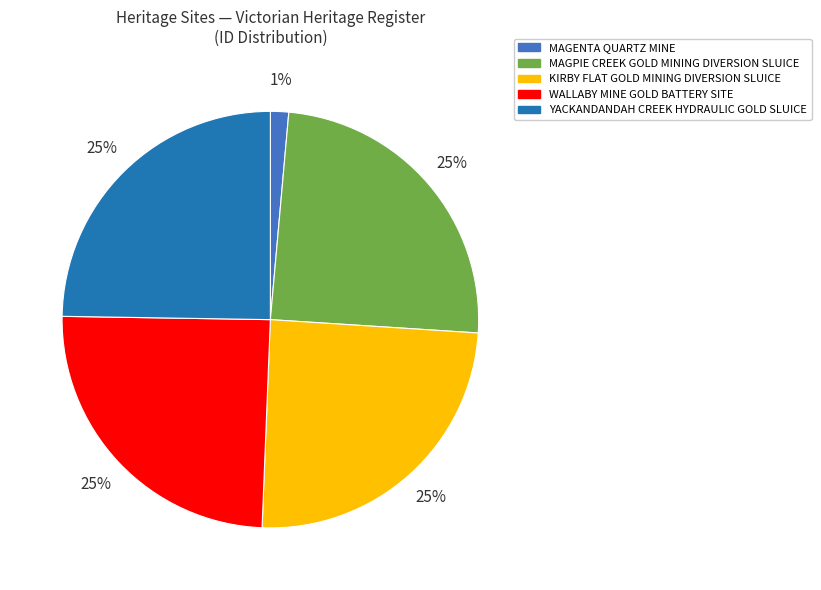

Between MAGPIE CREEK GOLD MINING DIVERSION SLUICE and MAGENTA QUARTZ MINE, which is larger?

MAGPIE CREEK GOLD MINING DIVERSION SLUICE